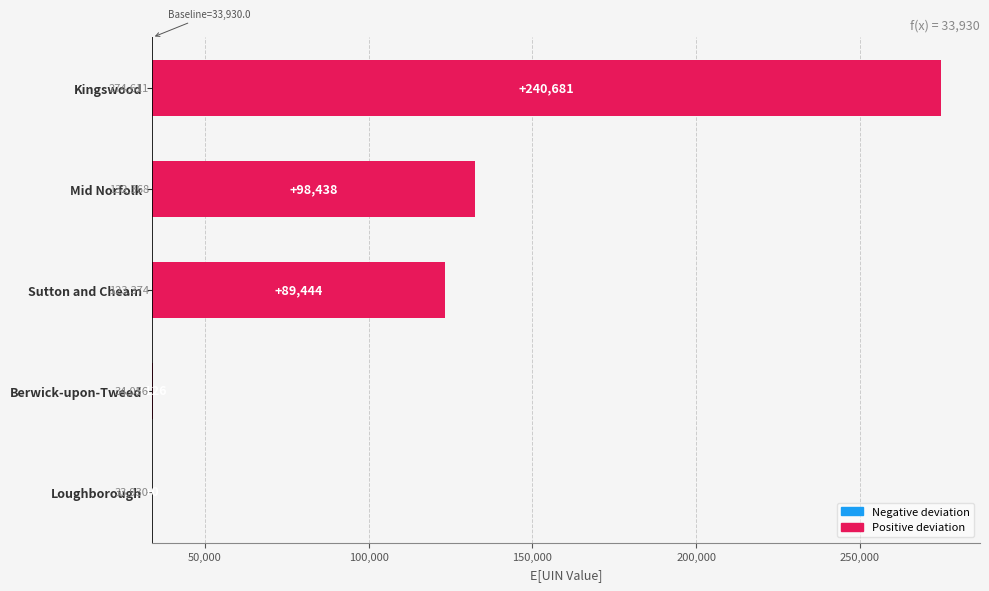

Approximately how many times larger is the value at Sutton and Cheam compared to Kingswood?

0.4